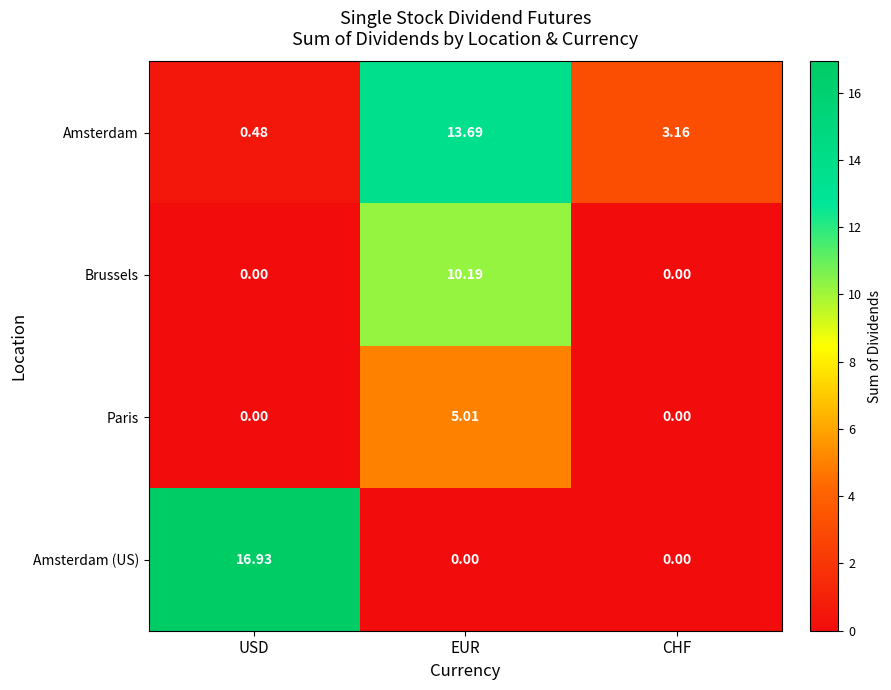

Which label corresponds to the largest value in the chart?

USD